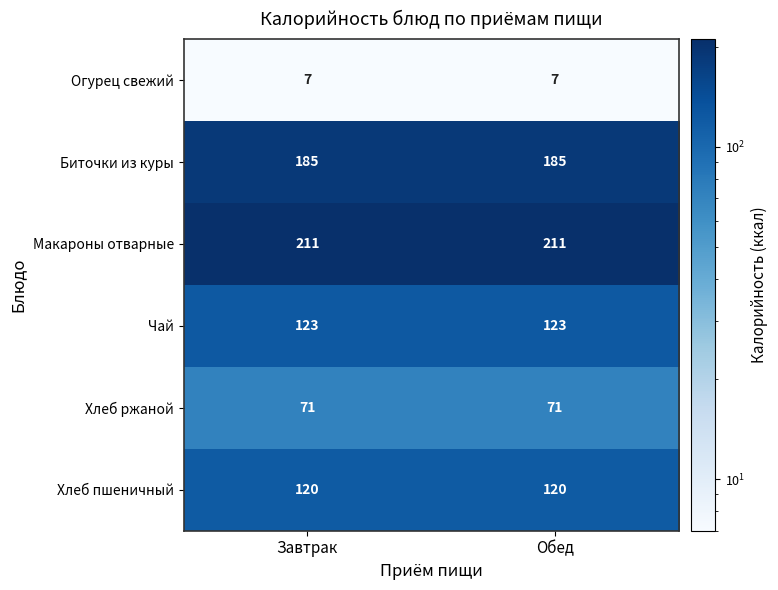

What is the sum of the Биточки из куры values at Обед and Завтрак?

370